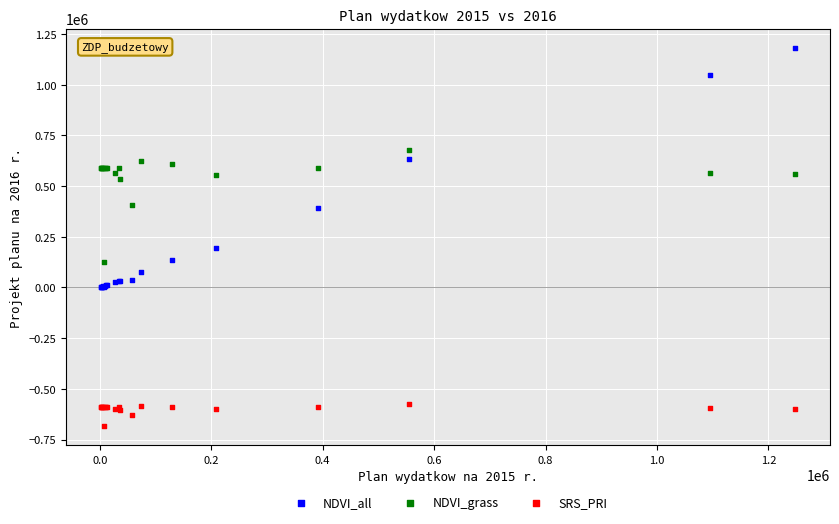

Which series contains the highest Y value?

NDVI_all